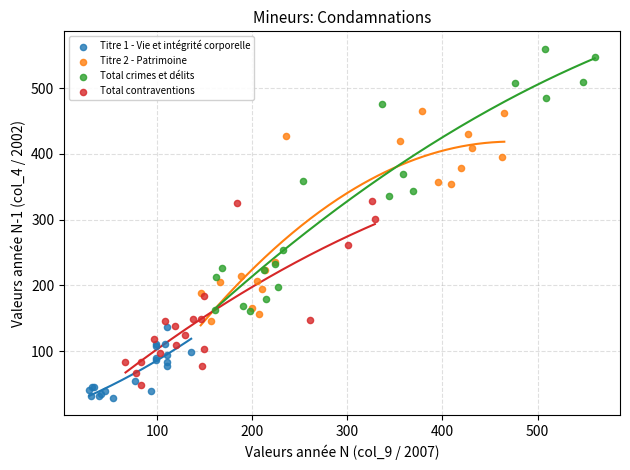

What are all the series names shown in the legend?

Titre 1 - Vie et intégrité corporelle, Titre 2 - Patrimoine, Total crimes et délits, Total contraventions